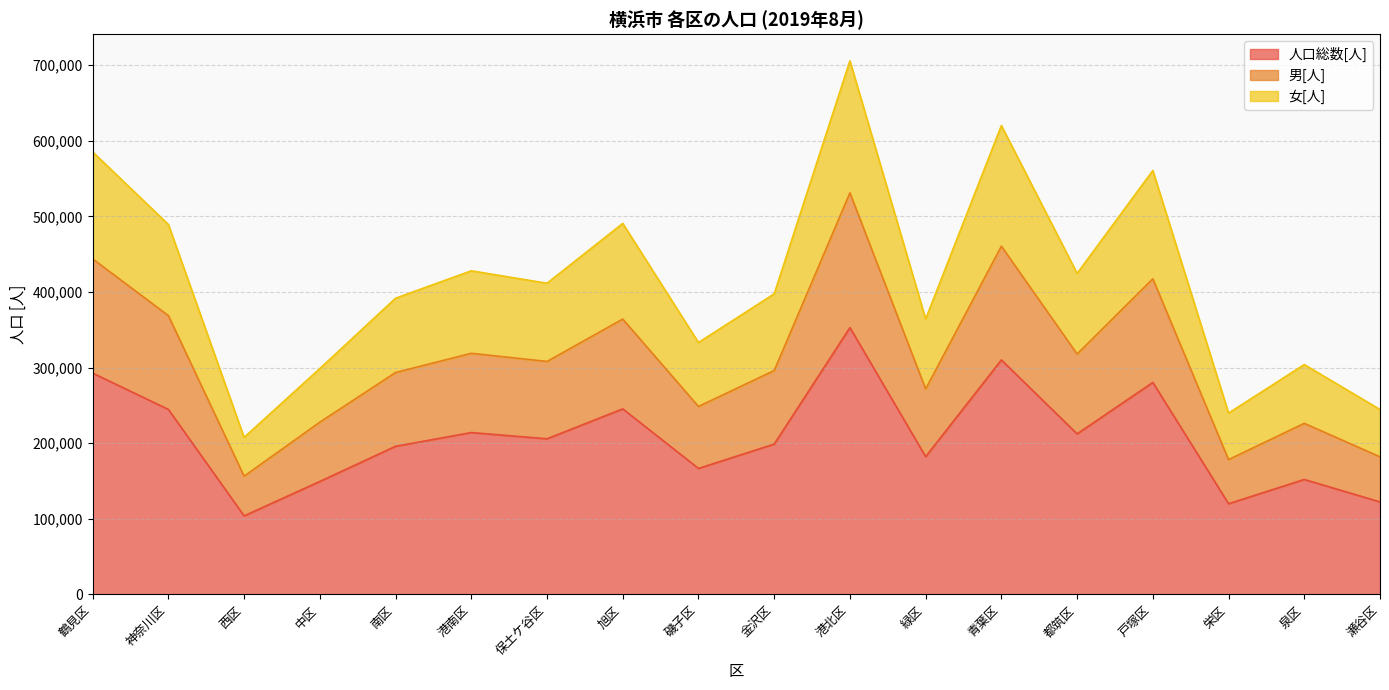

What are all the series names shown in the legend?

人口総数[人], 男[人], 女[人]